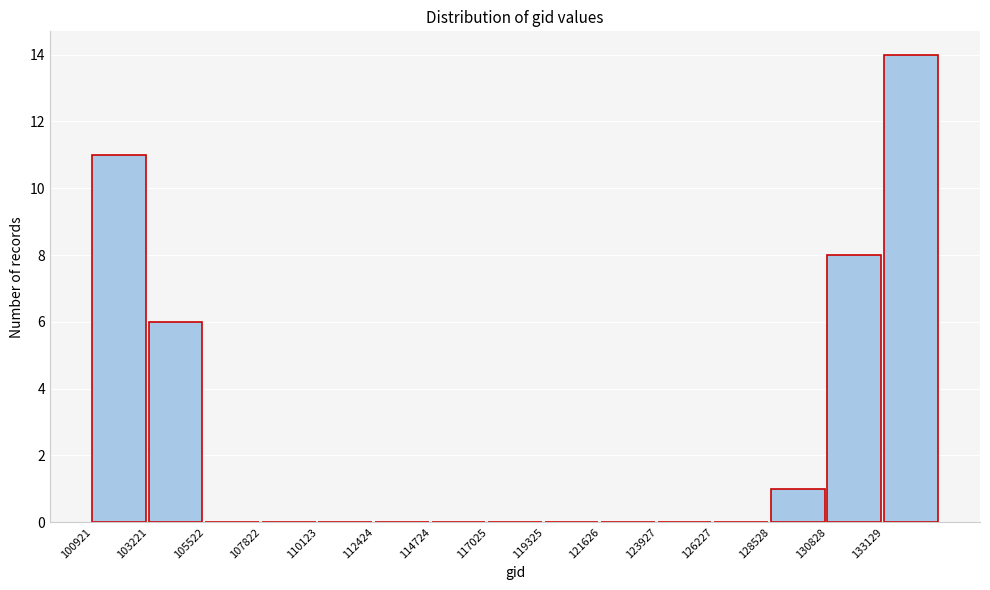

Reading left to right, transcribe this chart: for each bar, give the range it covers on the x-axis and its height. Neither the bar edges nor the heights are printed on the chart, so give them approximately, as read against the axes.

101000 to 103000: 11
103000 to 105500: 6
105500 to 108000: 0
108000 to 110000: 0
110000 to 112500: 0
112500 to 114500: 0
114500 to 117000: 0
117000 to 119500: 0
119500 to 121500: 0
121500 to 124000: 0
124000 to 126000: 0
126000 to 128500: 0
128500 to 131000: 1
131000 to 133000: 8
133000 to 135500: 14